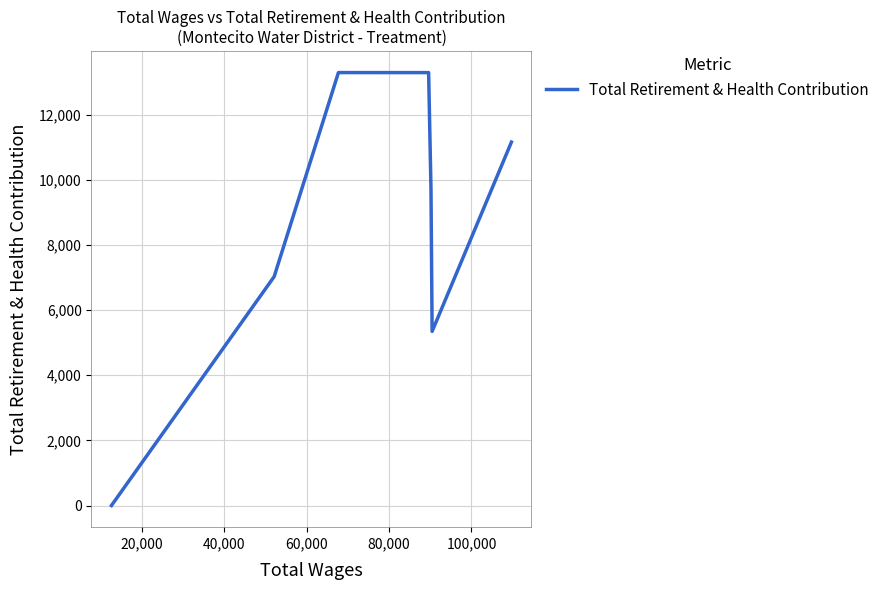

How many distinct data groups are displayed?

1